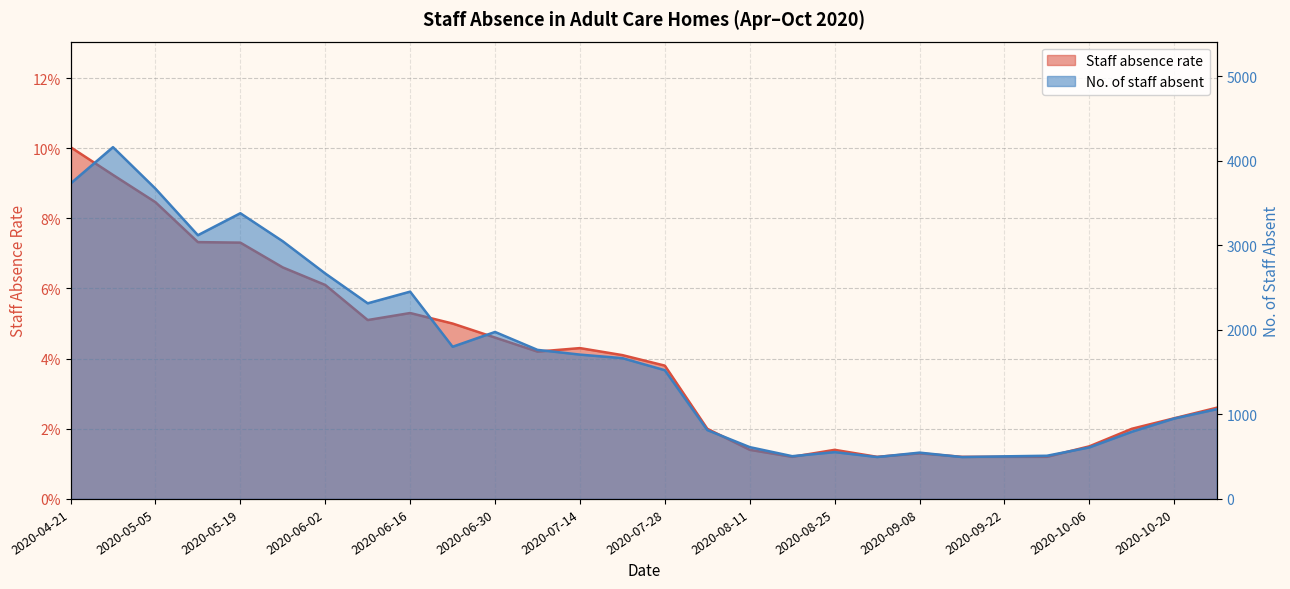

Where is the first local maximum for Staff absence rate (%)?

2020-06-16